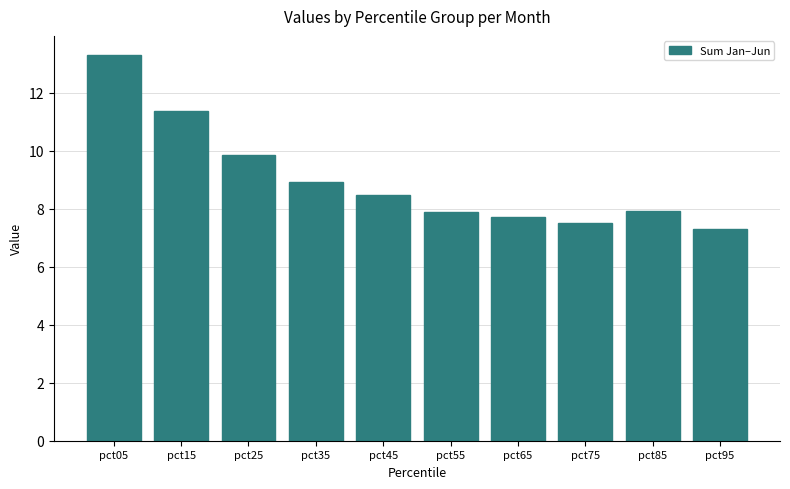

What is the average value?

9.0